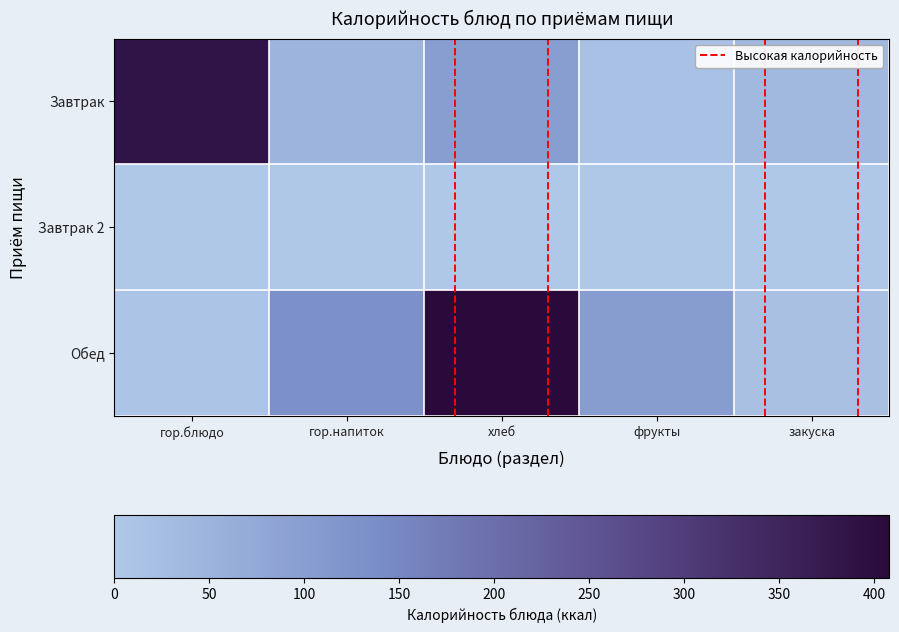

Which has a higher value, гор.напиток or хлеб?

хлеб